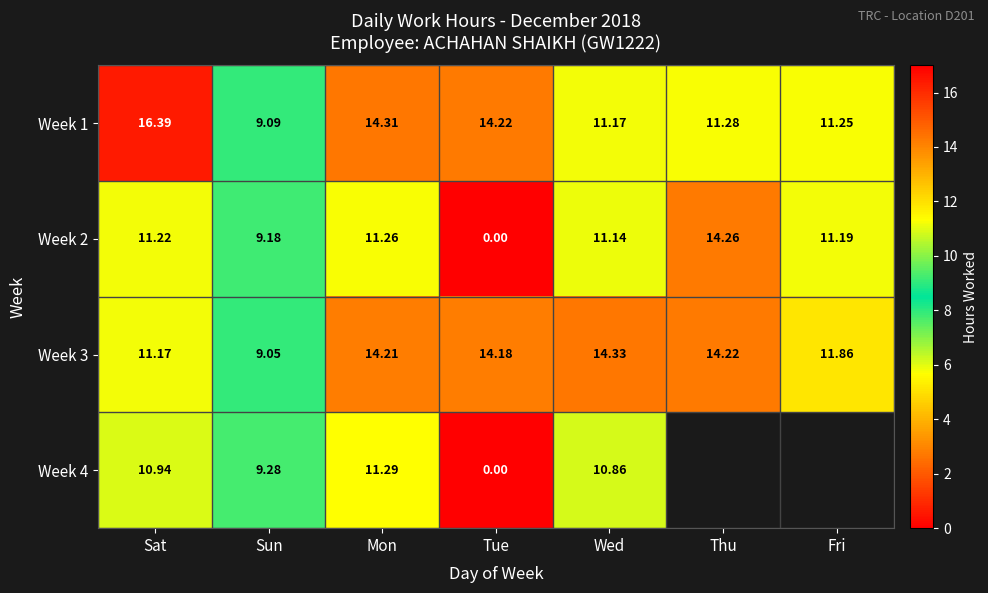

At which label does Week 3 reach its peak?

Wed